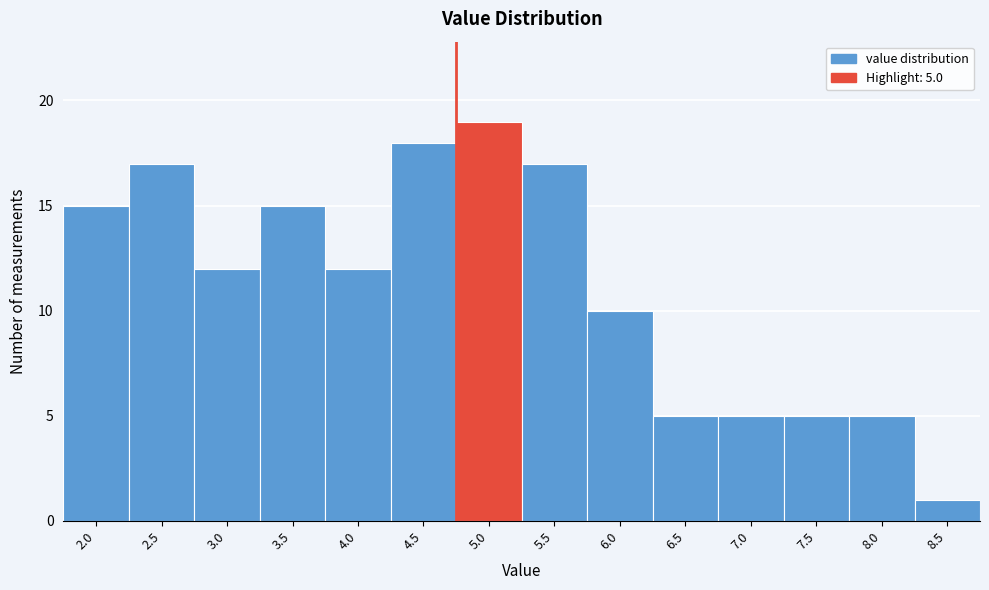

Reading left to right, transcribe all the data shown in this chart.

2.0=15	2.5=17	3.0=12	3.5=15	4.0=12	4.5=18	5.0=19	5.5=17	6.0=10	6.5=5	7.0=5	7.5=5	8.0=5	8.5=1